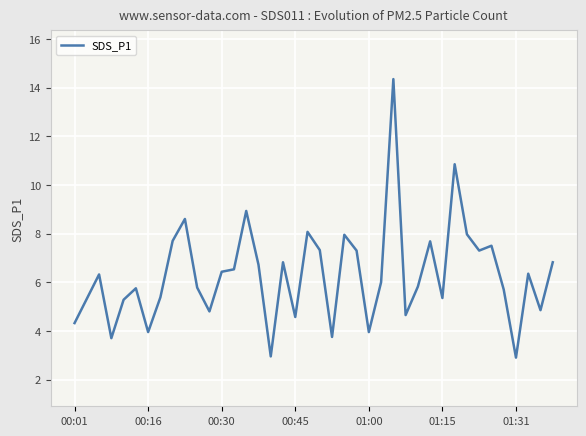

What is the smallest value displayed?

2.9